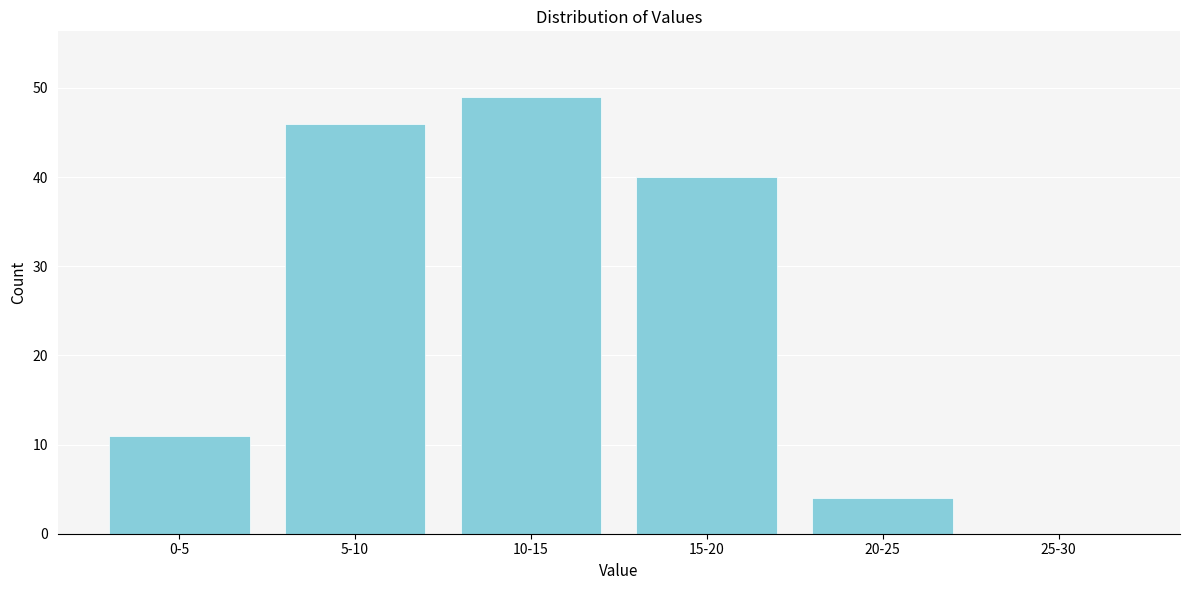

Reading right to left, what are all the values shown in this chart?

25-30=0	20-25=4	15-20=40	10-15=49	5-10=46	0-5=11